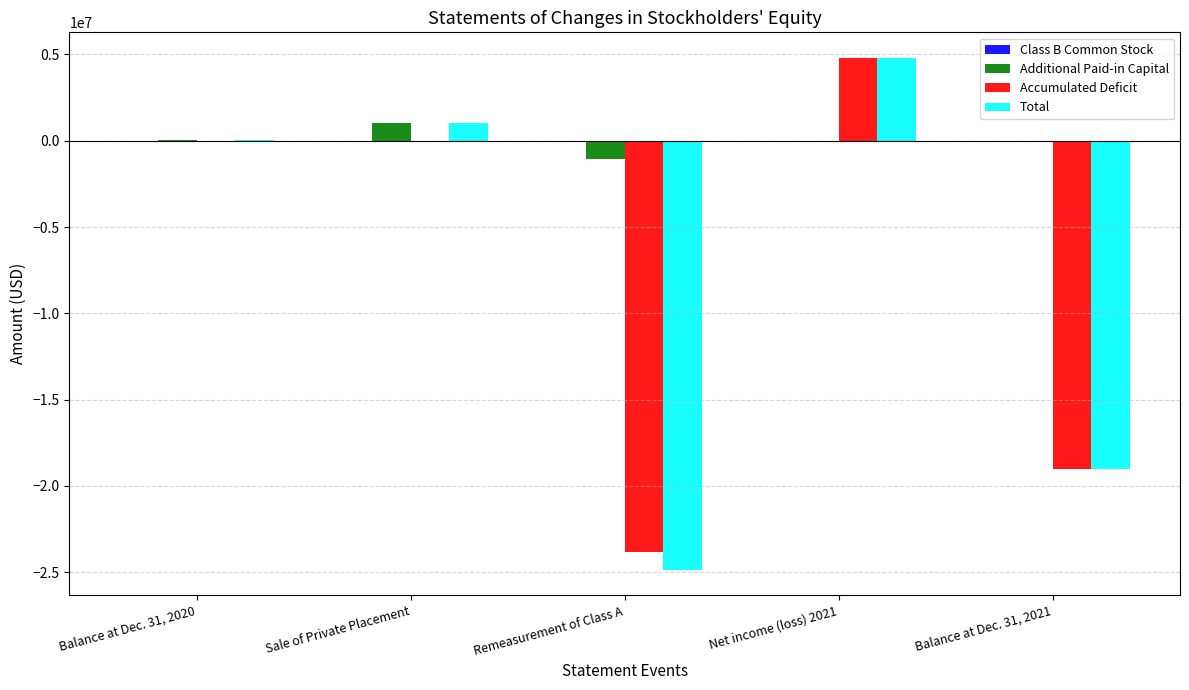

Between Remeasurement of Class A and Balance at Dec. 31, 2021, which series saw the biggest shift?

Total